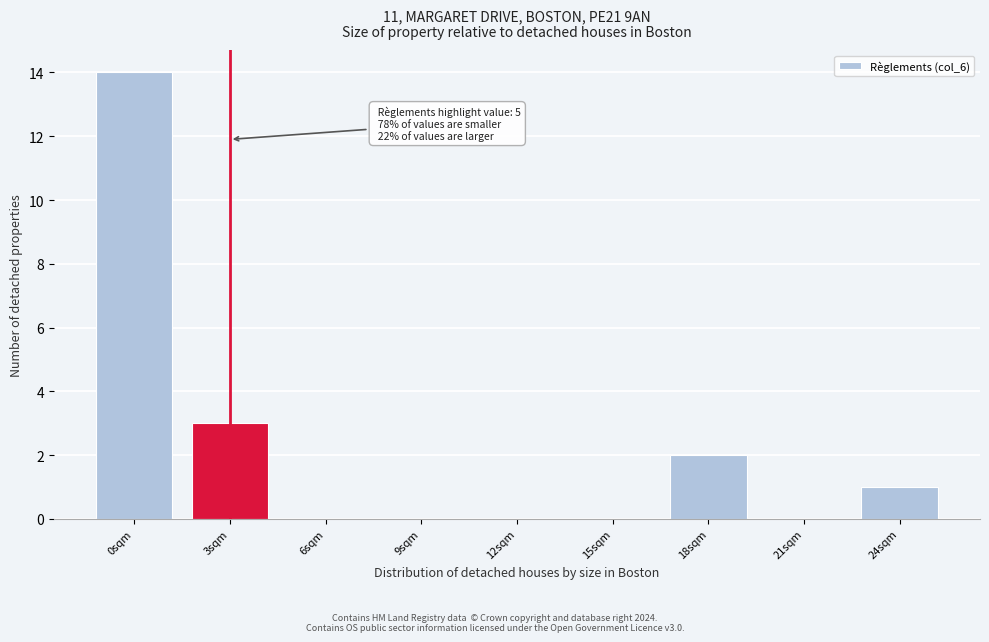

Reading left to right, list all the values displayed in this chart.

0sqm=14	3sqm=3	6sqm=0	9sqm=0	12sqm=0	15sqm=0	18sqm=2	21sqm=0	24sqm=1